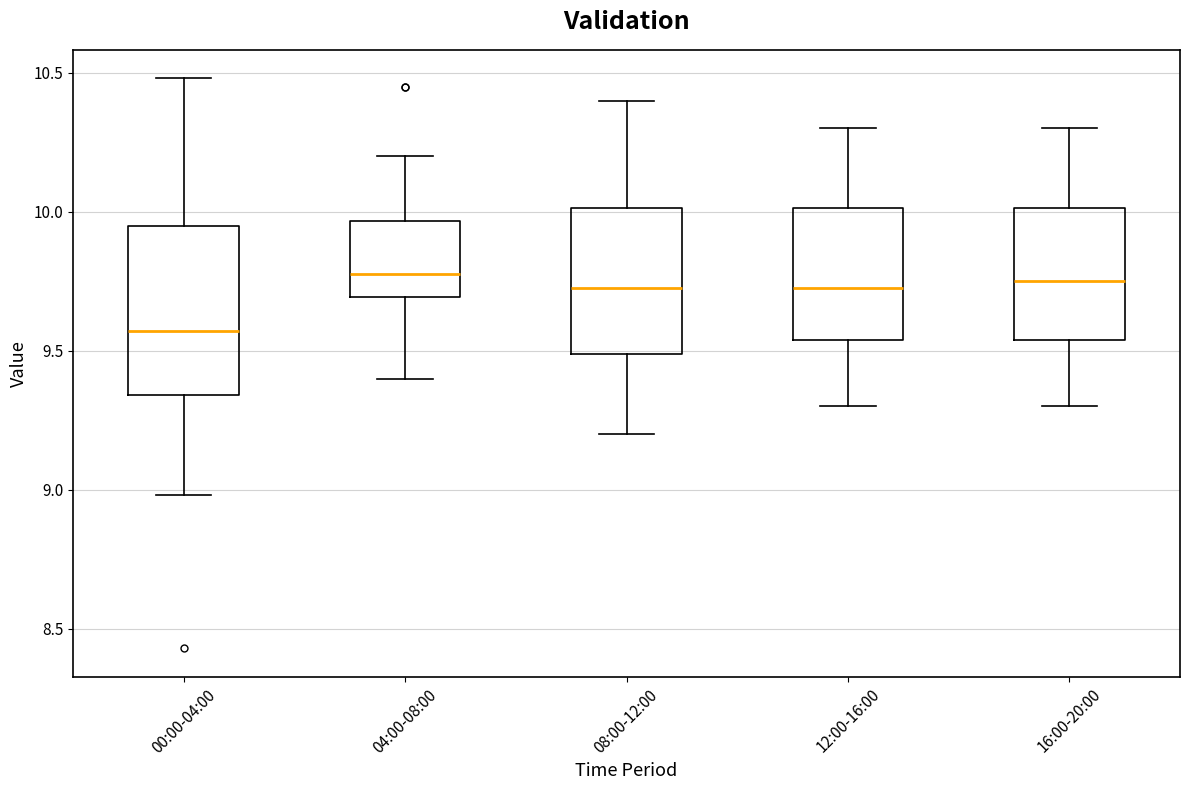

Reading left to right, read every box against the y-axis: the position of its median line, the range the box covers, and the ends of its whiskers. The values are not printed on the chart, so give them approximately, as read against the axis.

00:00-04:00: median 9.55, box 9.35 to 9.95, whiskers 9.00 to 10.50
04:00-08:00: median 9.80, box 9.70 to 9.95, whiskers 9.40 to 10.20
08:00-12:00: median 9.75, box 9.50 to 10.00, whiskers 9.20 to 10.40
12:00-16:00: median 9.75, box 9.55 to 10.00, whiskers 9.30 to 10.30
16:00-20:00: median 9.75, box 9.55 to 10.00, whiskers 9.30 to 10.30